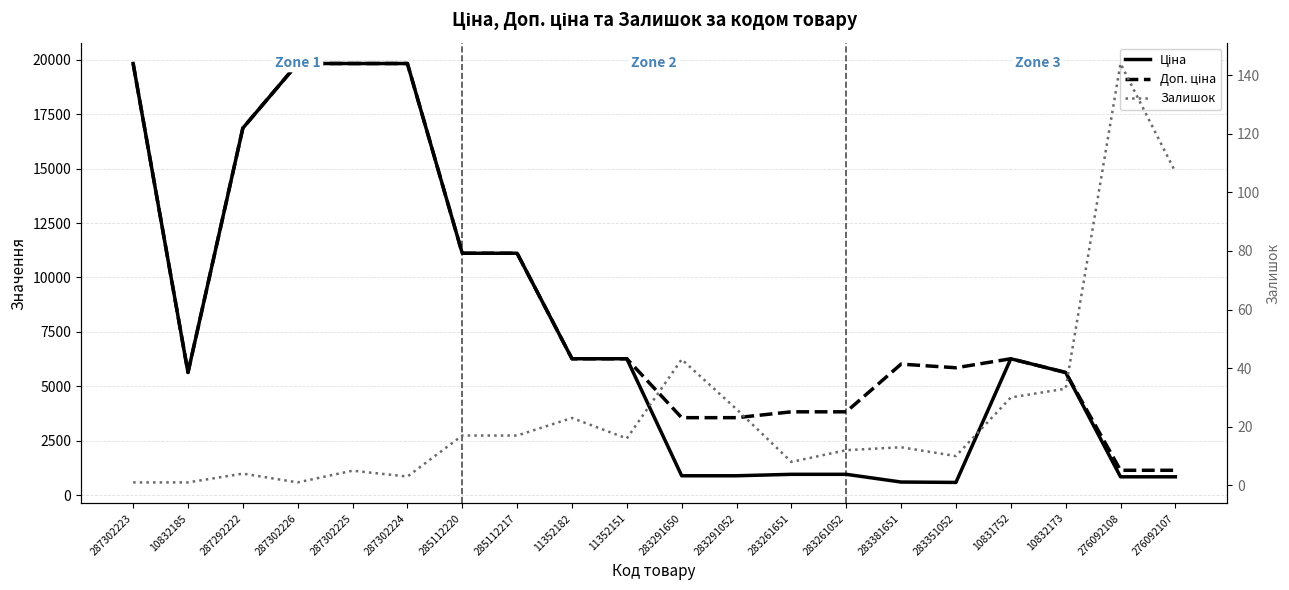

What is the sum of the Залишок values at 283291052 and 283261052?

38.0